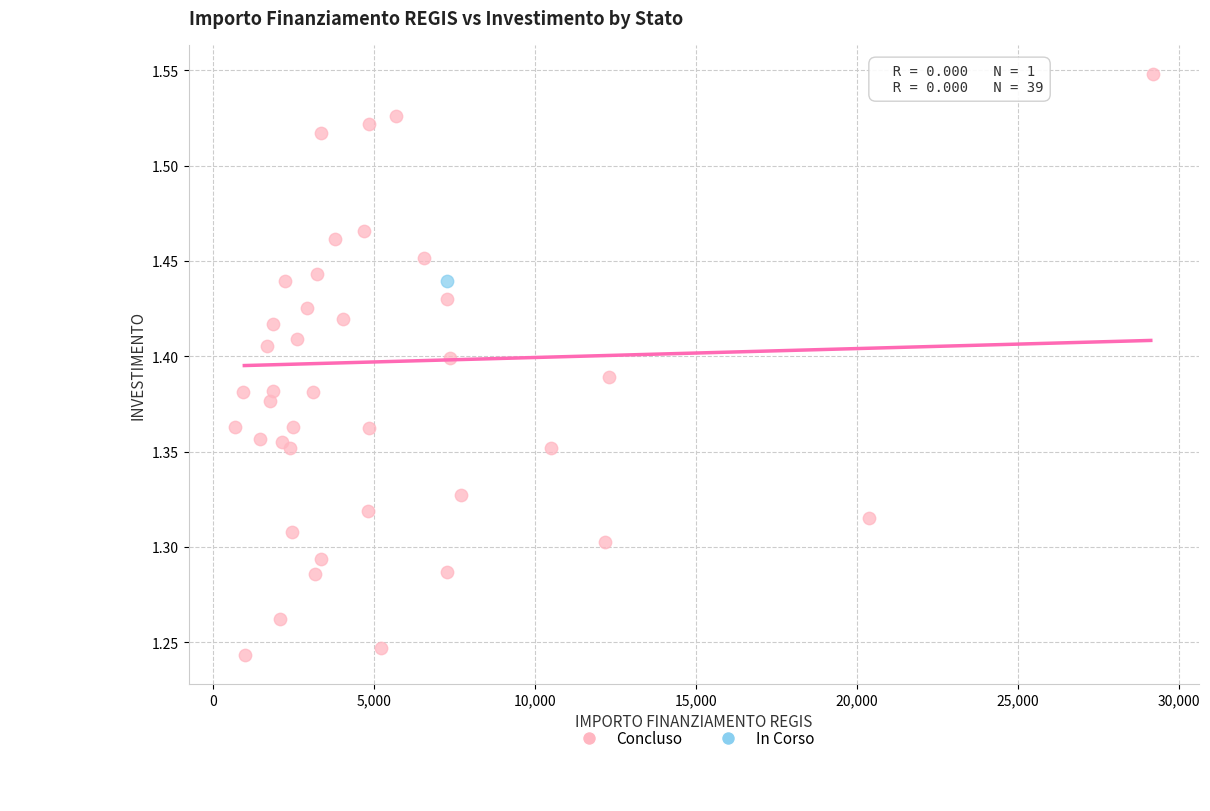

What are all the series names shown in the legend?

Concluso, In Corso